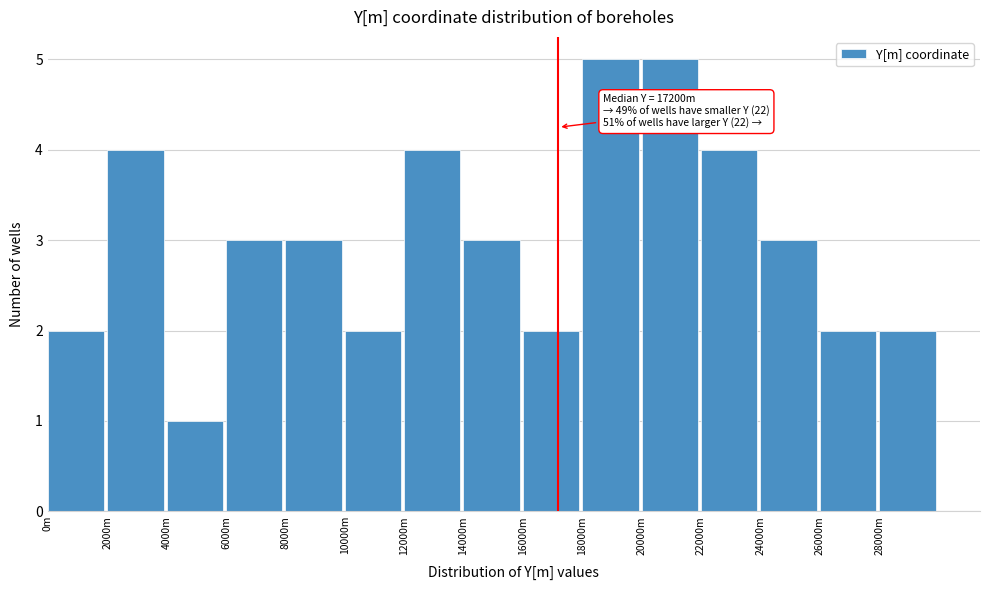

Reading right to left, extract all data points from this chart.

2	2	3	4	5	5	2	3	4	2	3	3	1	4	2